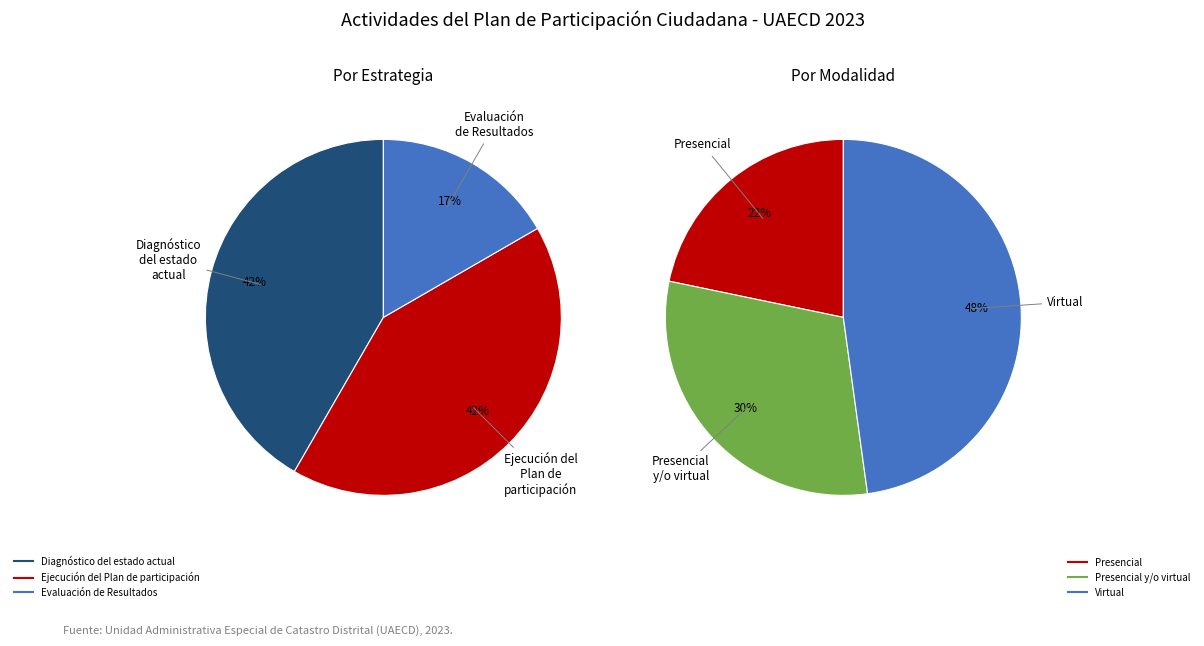

Which category has the smallest portion of the pie?

Evaluación de Resultados